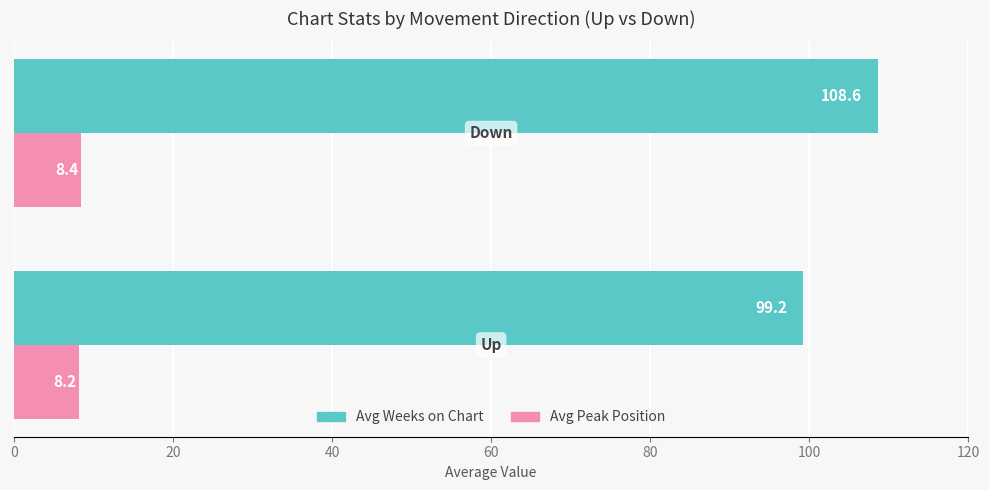

List the series in order of their peak value, highest first.

Avg Weeks on Chart, Avg Peak Position